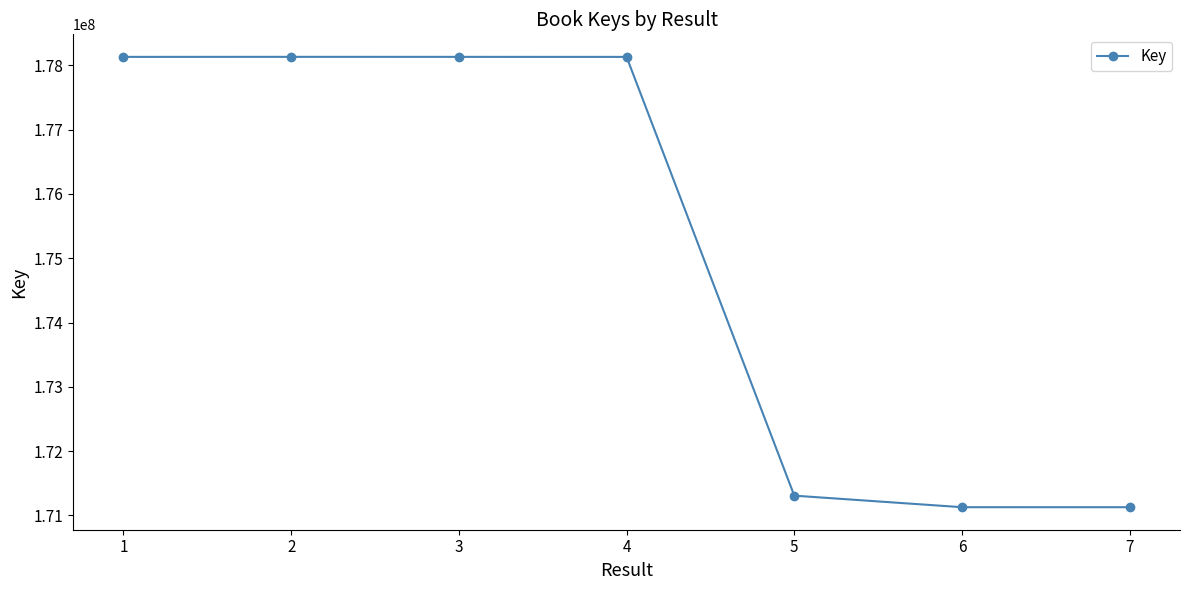

What is the change in value from 4 to 7?

-7006389